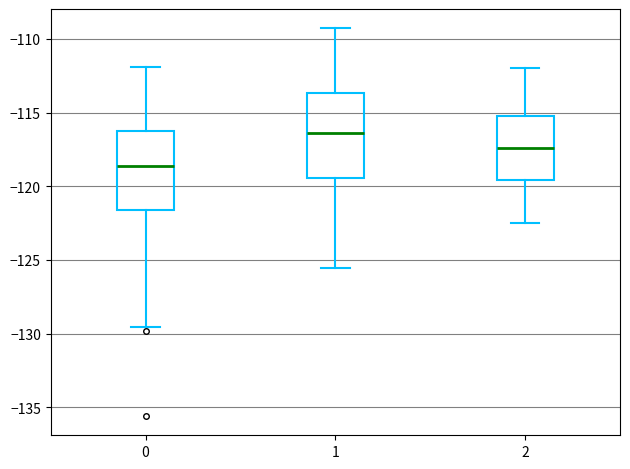

Which box's median line is the highest?

1